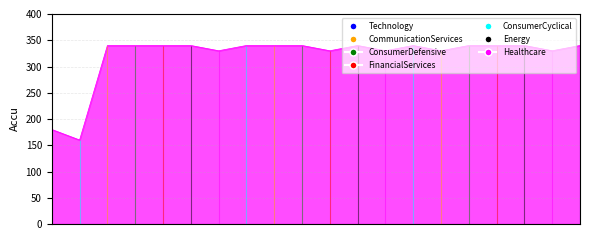

Is it true that the value at 524 is 450?

False